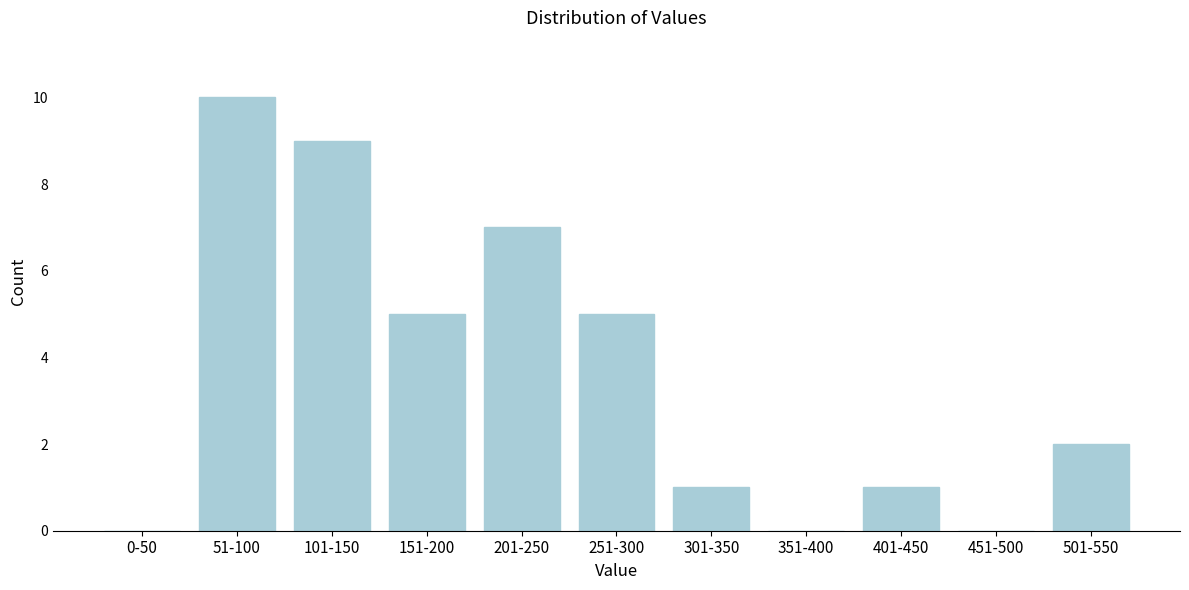

Reading left to right, extract all data points from this chart.

0-50=0	51-100=10	101-150=9	151-200=5	201-250=7	251-300=5	301-350=1	351-400=0	401-450=1	451-500=0	501-550=2